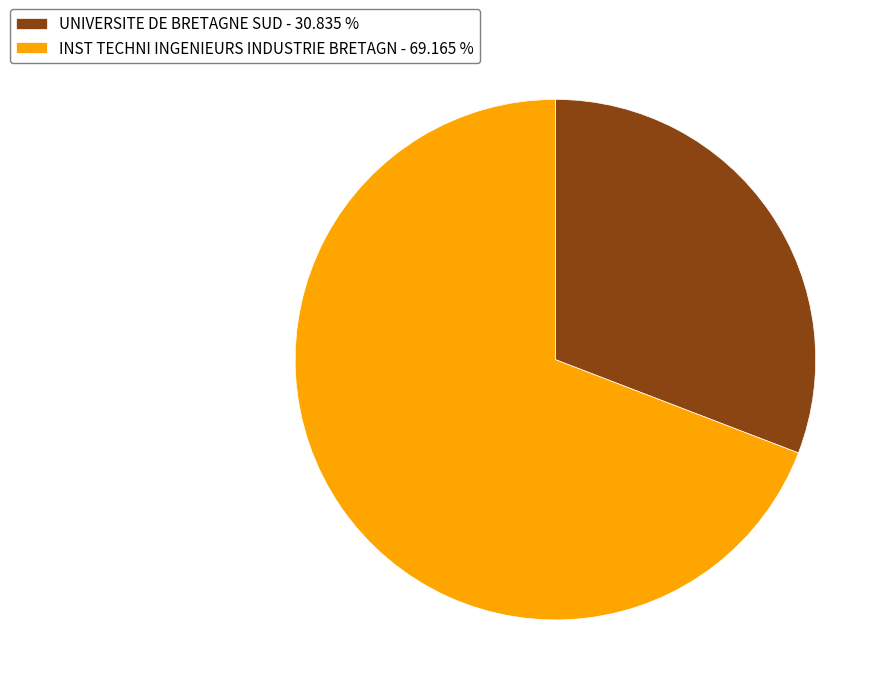

Is it true that UNIVERSITE DE BRETAGNE SUD is 19% of the pie?

False